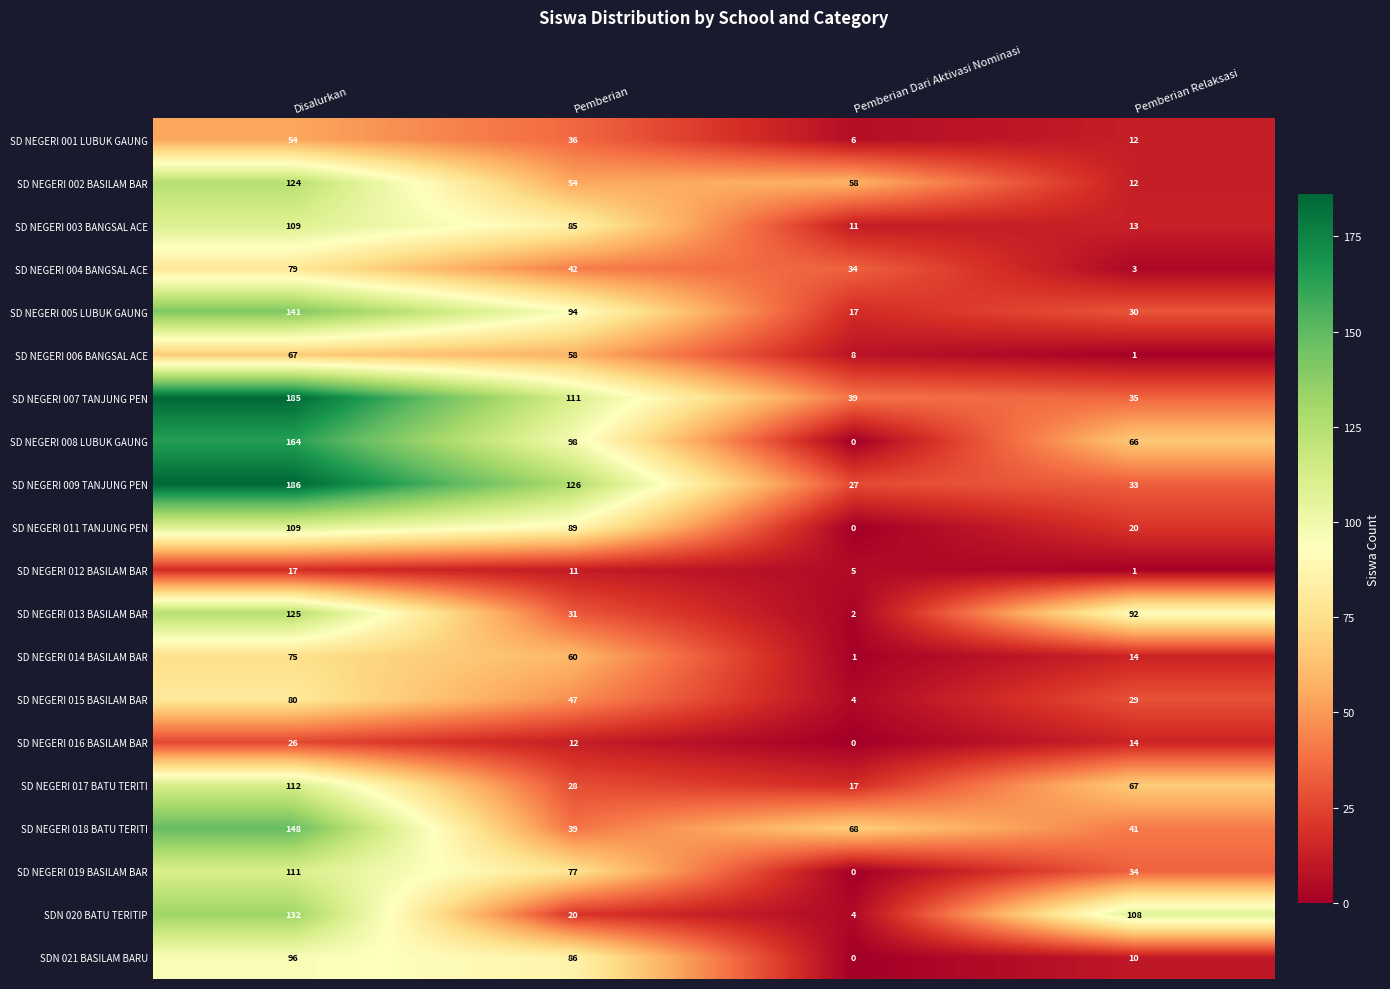

What is the average value of the SD NEGERI 019 BASILAM BAR series?

56